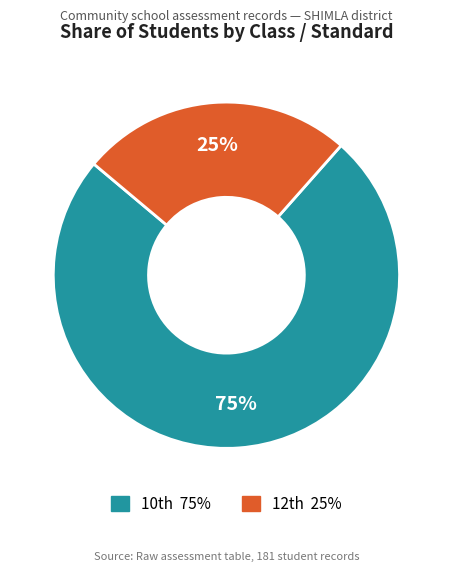

How many slices are in this pie chart?

2